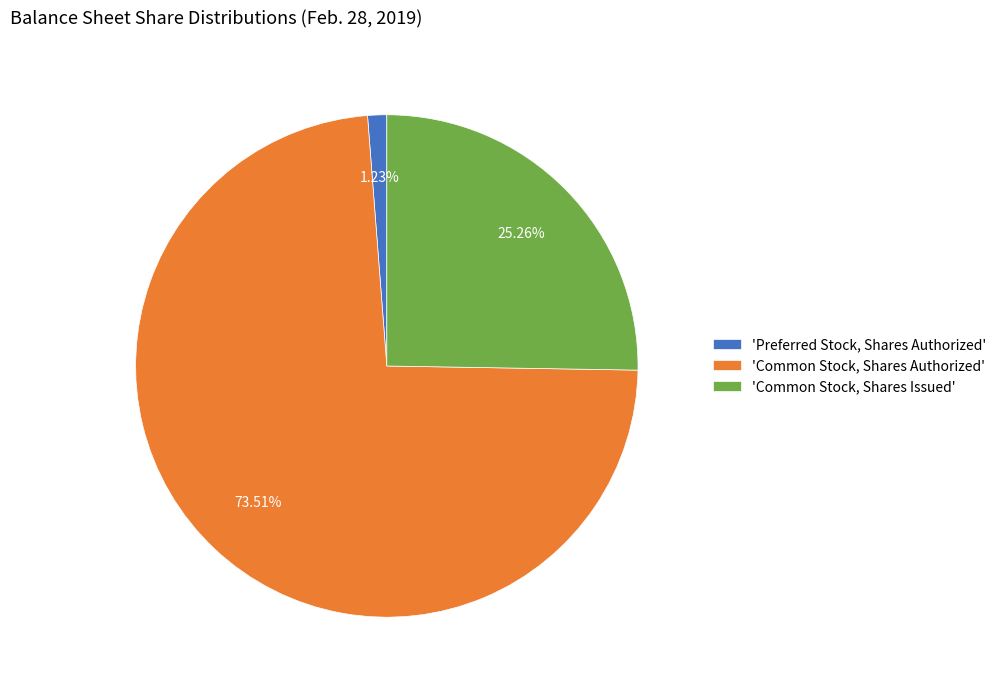

Which category has the biggest portion of the pie?

'Common Stock, Shares Authorized'